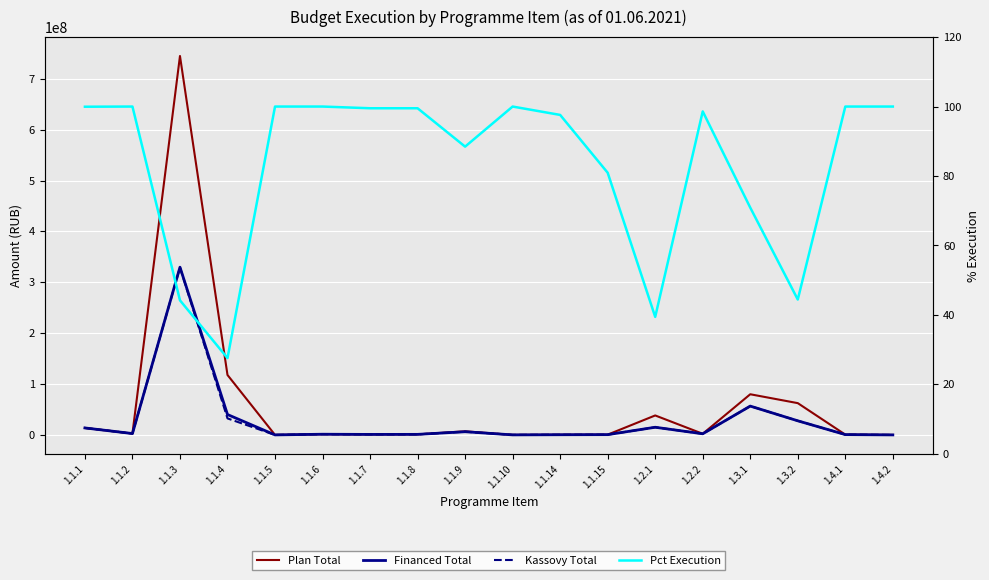

True or false: Kassovy Total has a value of 10647606.8 at 1.1.9.

False